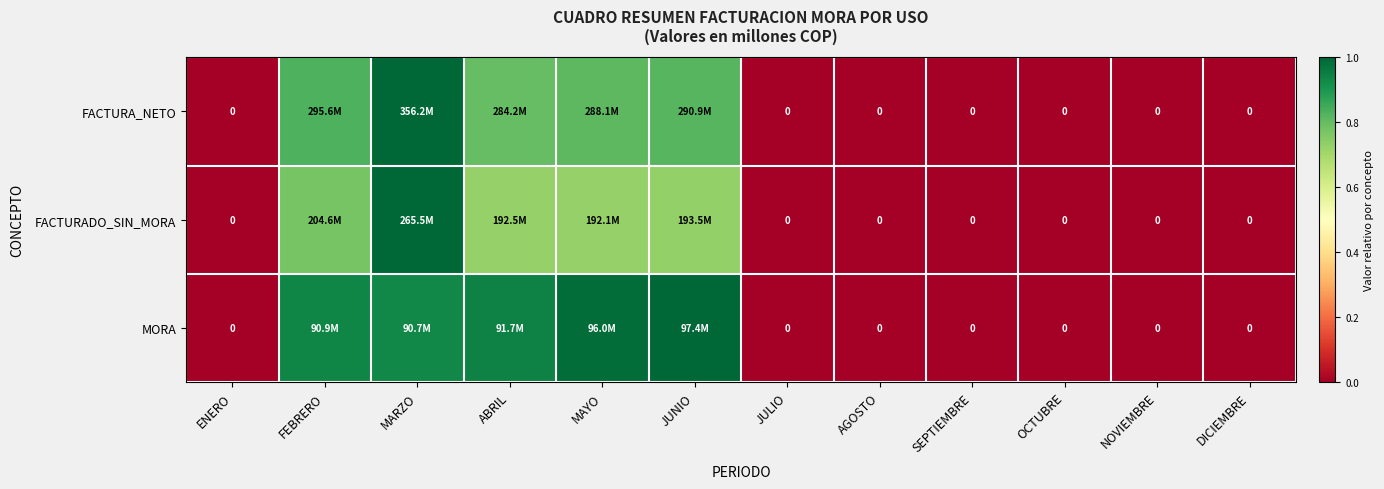

At how many categories does at least one series exceed 0?

5